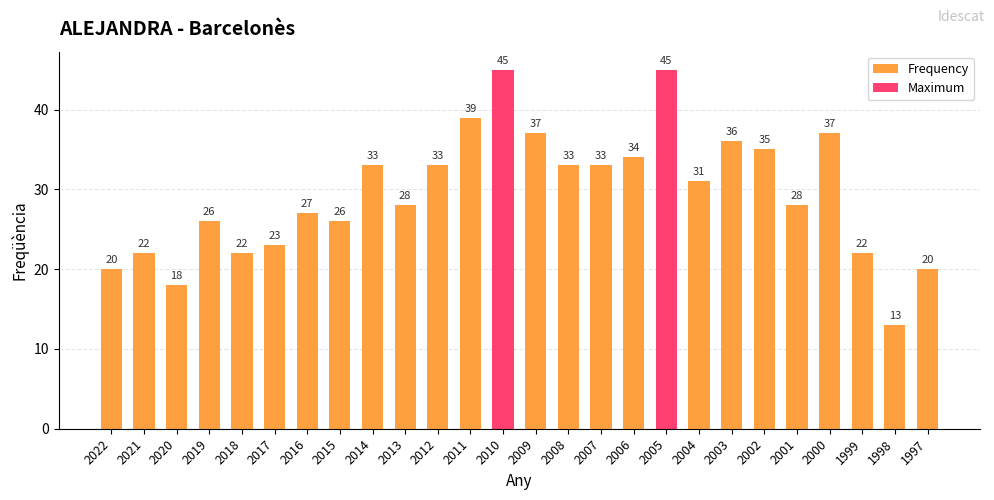

Reading left to right, list all the values displayed in this chart.

2022=20	2021=22	2020=18	2019=26	2018=22	2017=23	2016=27	2015=26	2014=33	2013=28	2012=33	2011=39	2010=45	2009=37	2008=33	2007=33	2006=34	2005=45	2004=31	2003=36	2002=35	2001=28	2000=37	1999=22	1998=13	1997=20